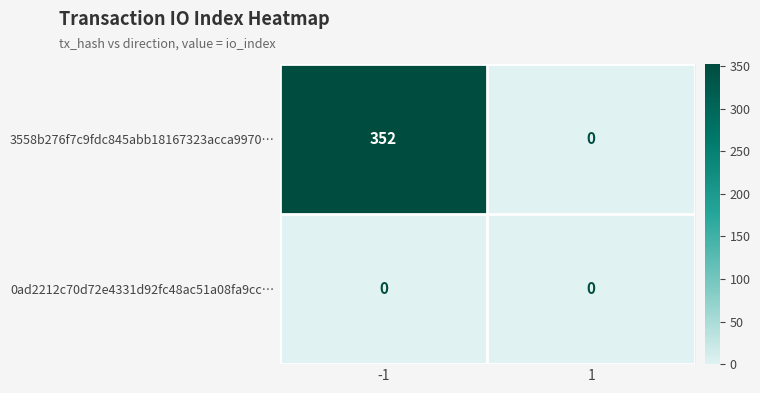

What is the difference between the maximum and minimum values in the 3558b276f7c9fdc845abb18167323acca9970… series?

352